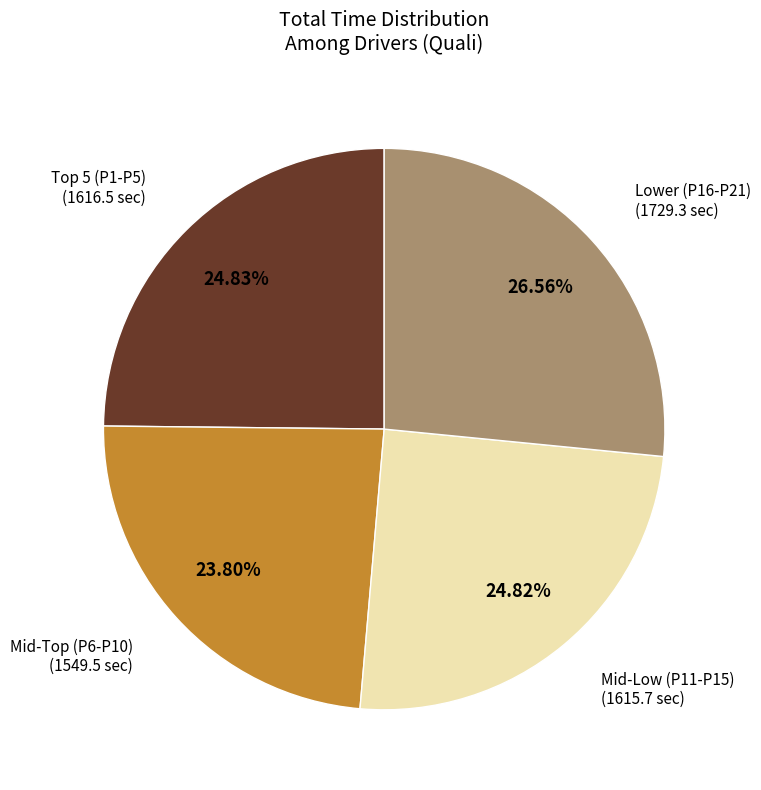

Is there a majority slice in this chart?

No